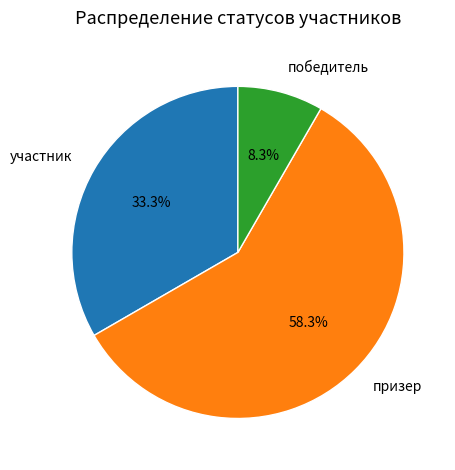

How many segments does this pie chart have?

3